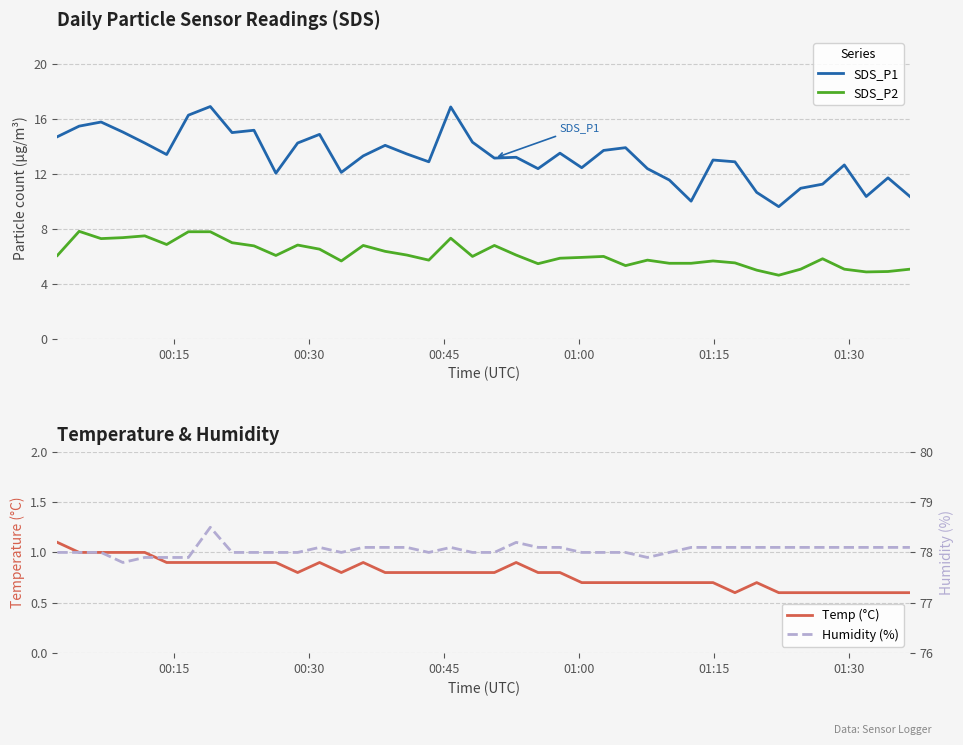

True or false: SDS_P1 and SDS_P2 intersect in this chart.

False